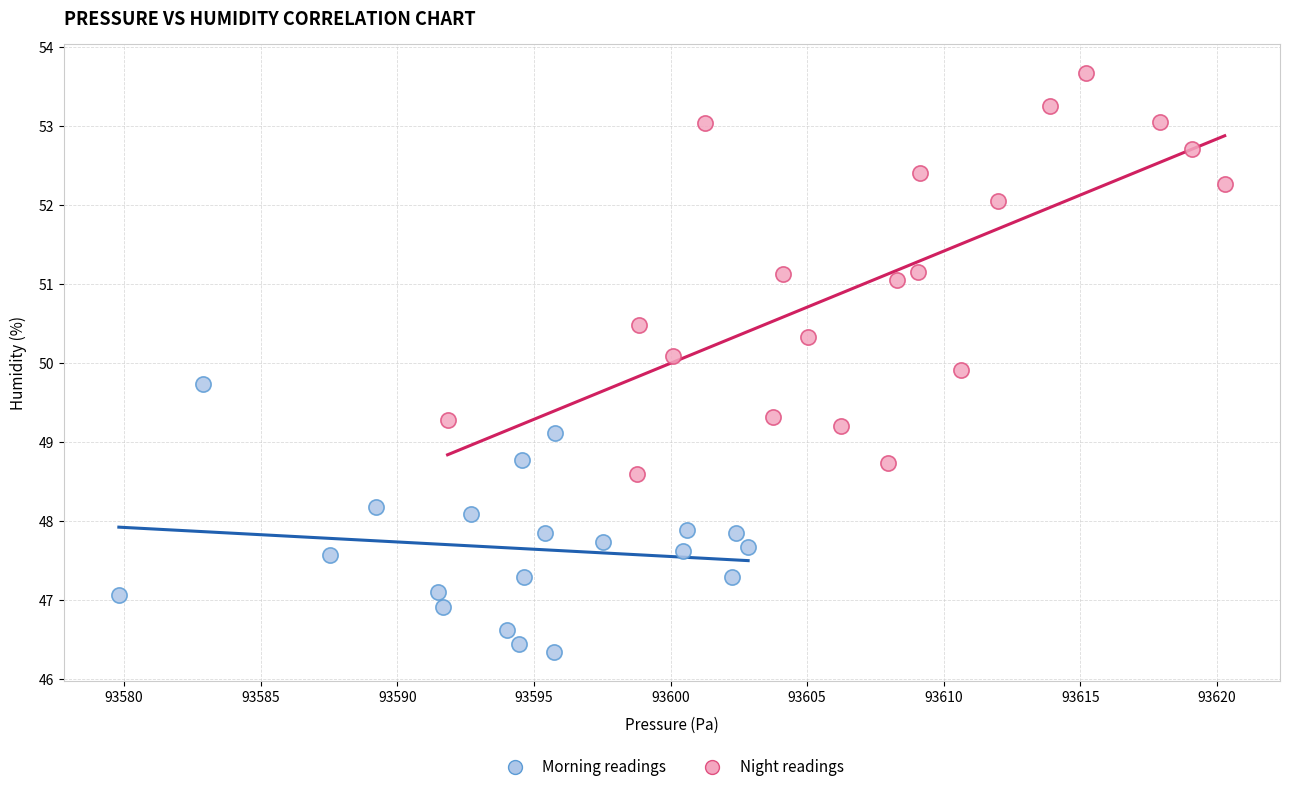

Which series contains the highest Y value?

Night readings